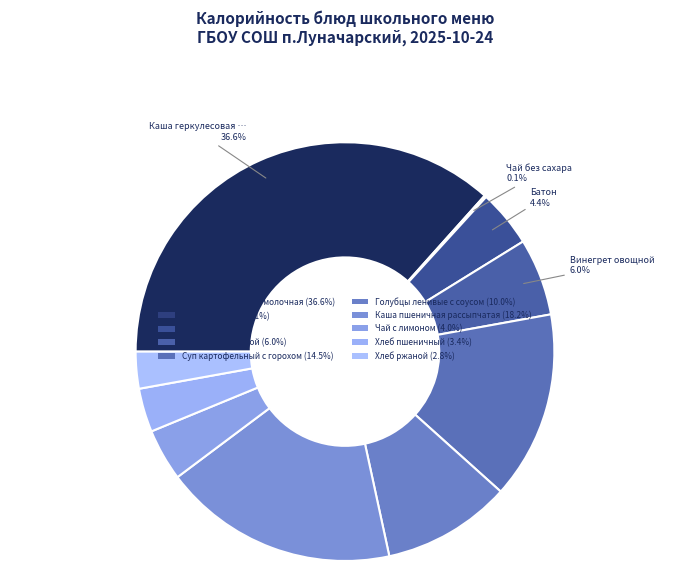

What is the change in value from Каша геркулесовая молочная to Хлеб пшеничный?

-444.8